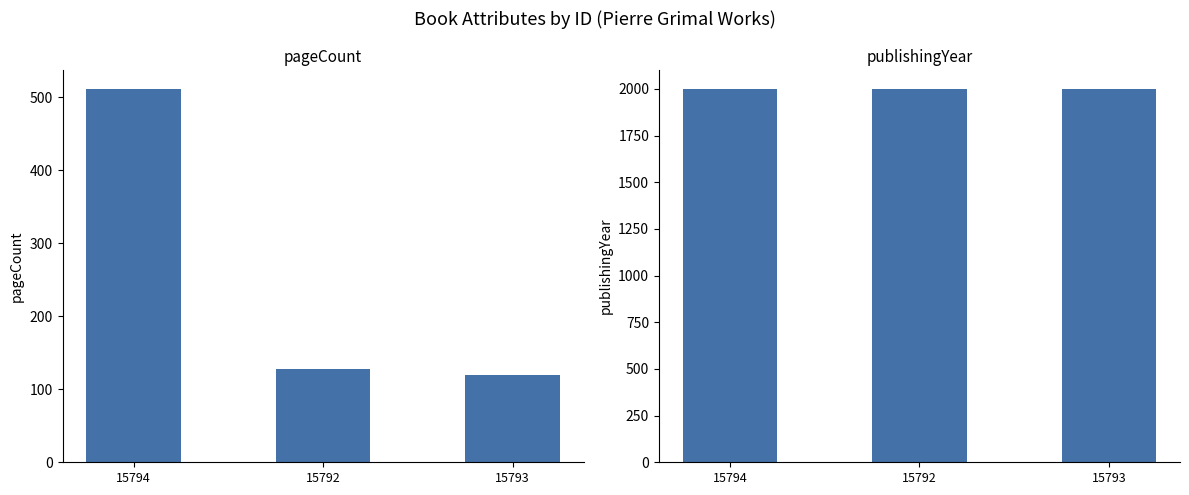

Reading left to right, list all the values displayed in this chart.

pageCount: 15794=512	15792=128	15793=120
publishingYear: 15794=1998	15792=1999	15793=2001